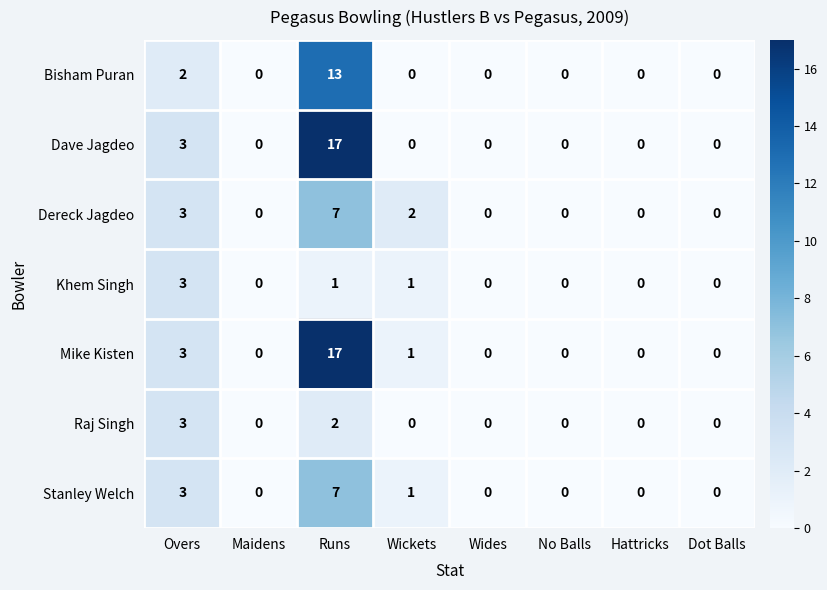

At how many categories does at least one series exceed 10?

1